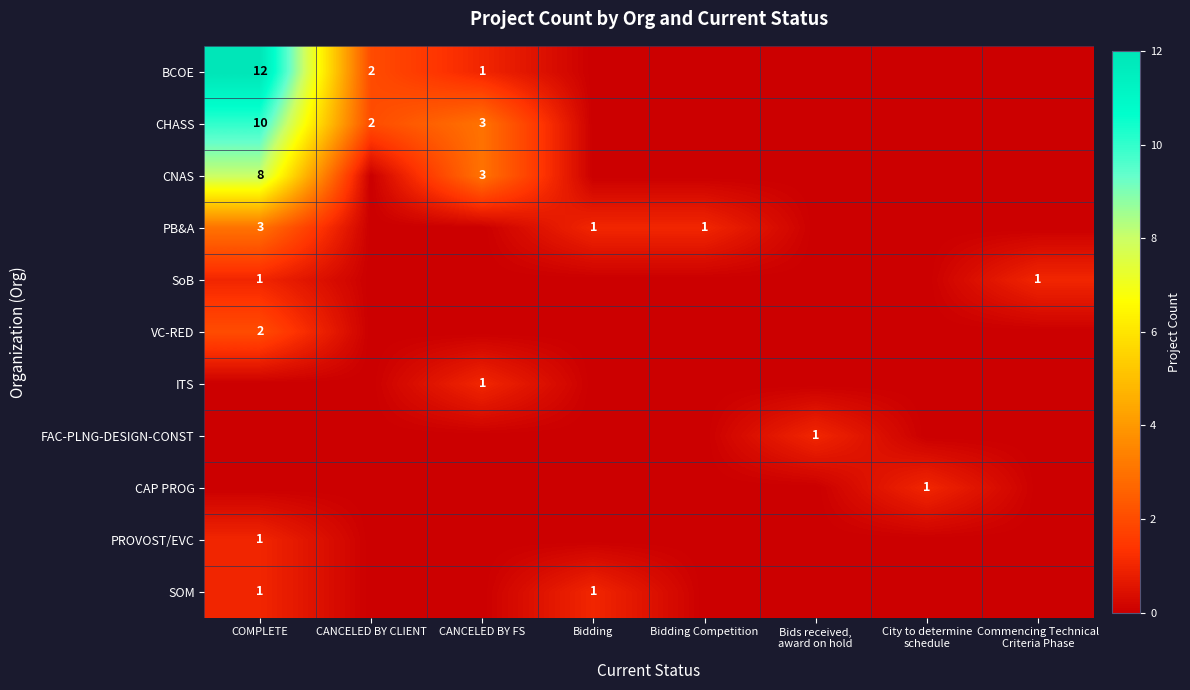

How many positive values does the VC-RED series have?

1